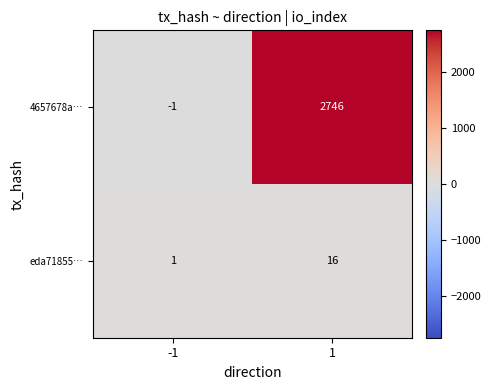

The eda71855… series shows 16 at 1. True or false?

True